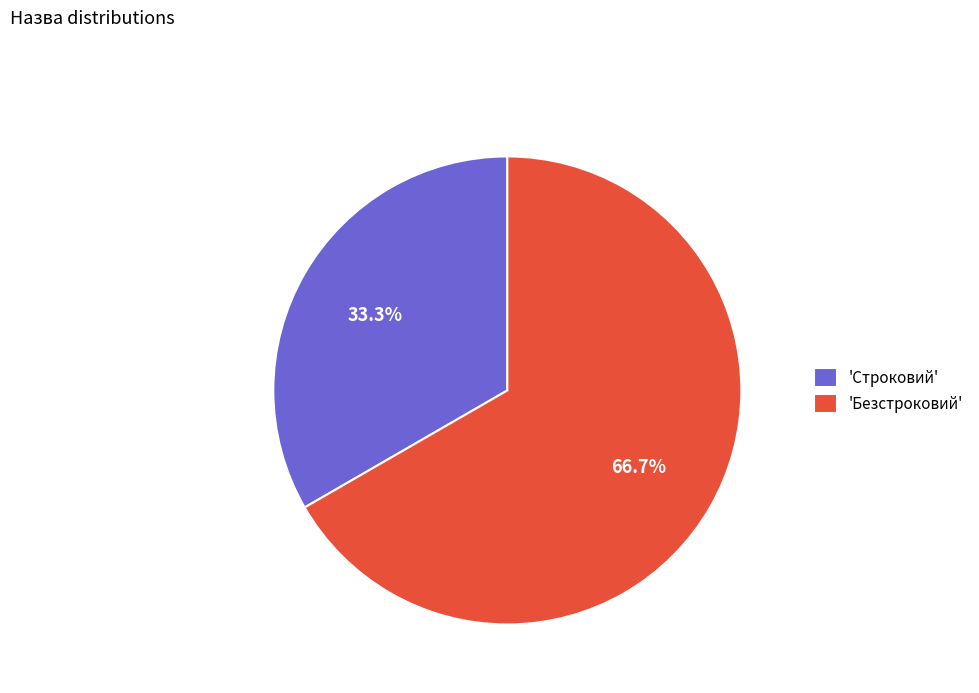

Approximately how many times larger is the value at 'Безстроковий' compared to 'Строковий'?

2.0